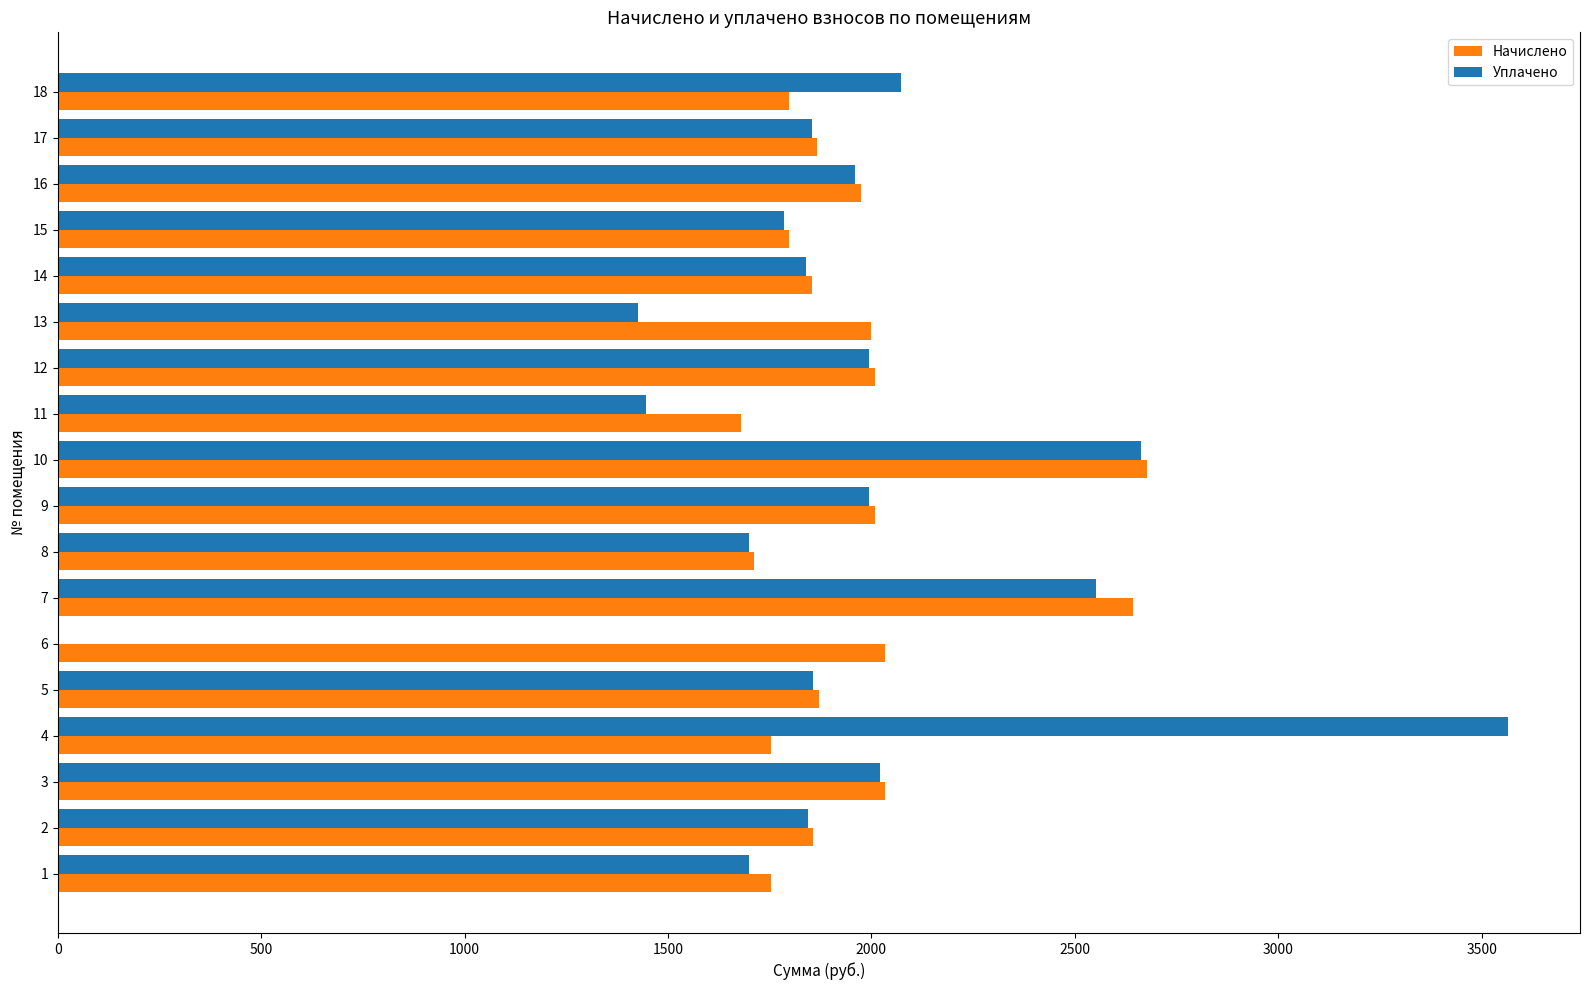

What is the maximum value shown in the chart?

3563.8